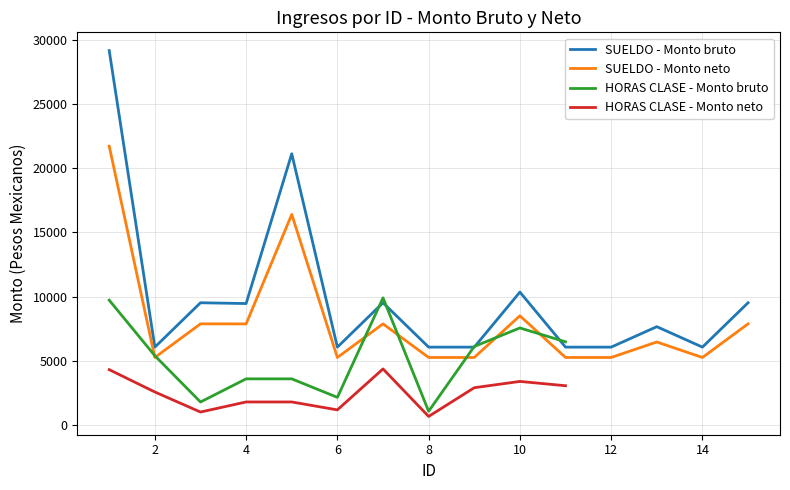

True or false: HORAS CLASE - Monto bruto and SUELDO - Monto neto cross at least once.

True